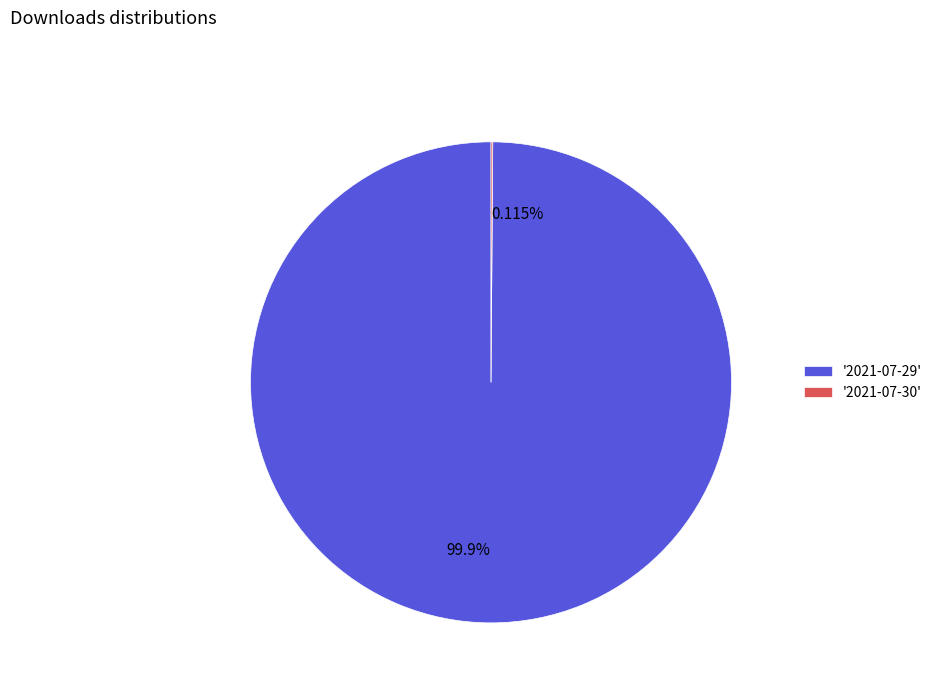

Does any single category account for the majority?

Yes